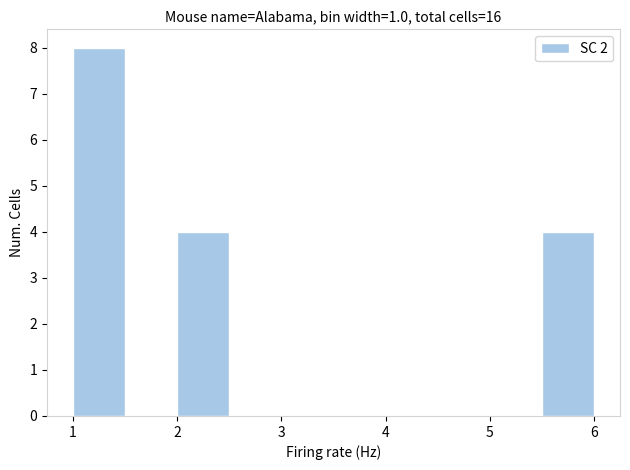

Reading left to right, list every bar in this chart as the range it spans on the x-axis followed by its height. The values are not printed on the chart, so give them approximately, as read against the axis.

1.0 to 1.5: 8
1.5 to 2.0: 0
2.0 to 2.5: 4
2.5 to 3.0: 0
3.0 to 3.5: 0
3.5 to 4.0: 0
4.0 to 4.5: 0
4.5 to 5.0: 0
5.0 to 5.5: 0
5.5 to 6.0: 4